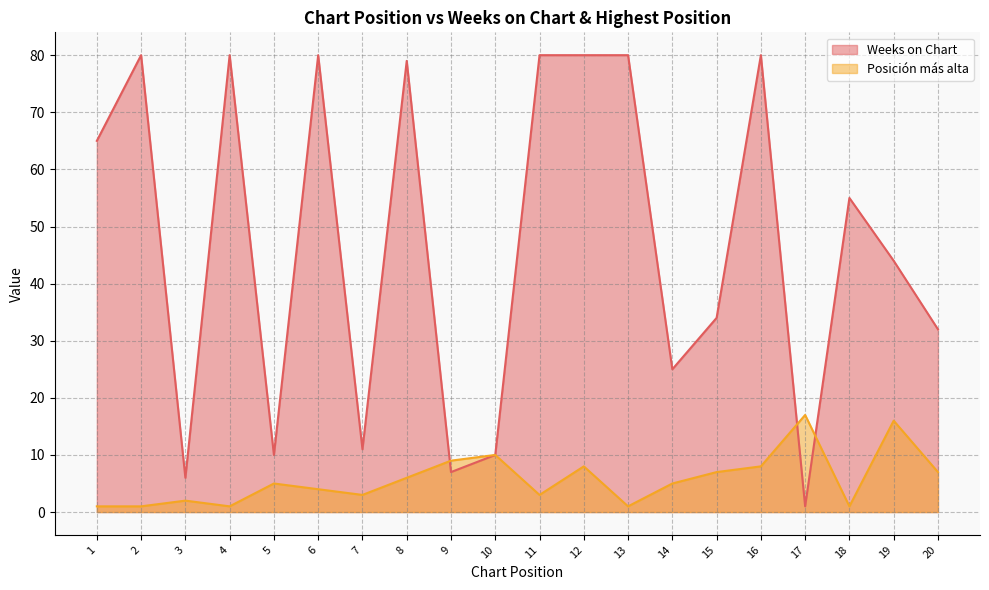

What is the difference between the highest and lowest values at 5?

5